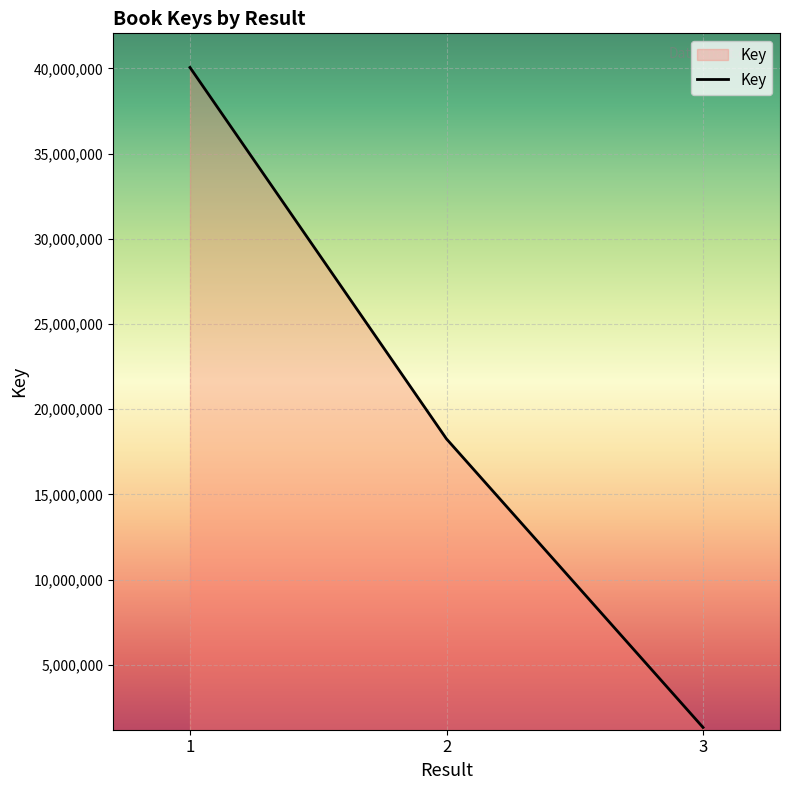

The value at 2 is 24871249. True or false?

False